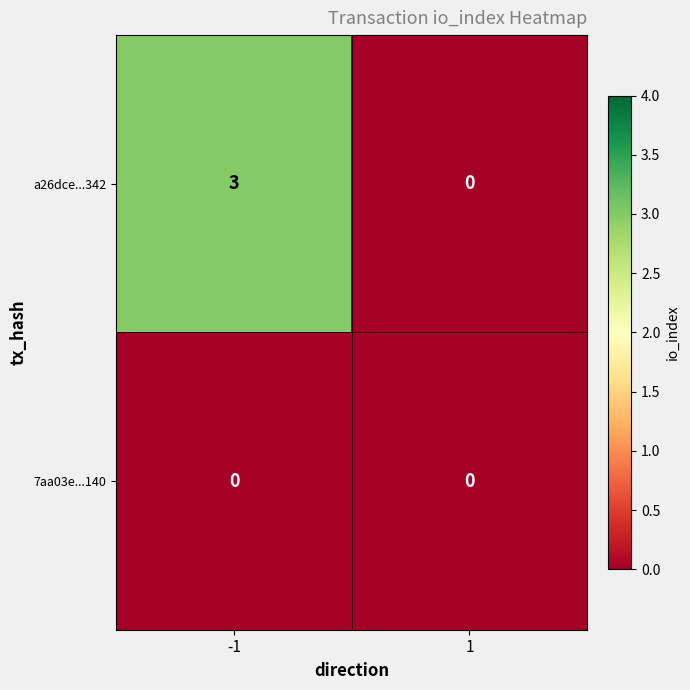

What is the total value across all series at -1?

3